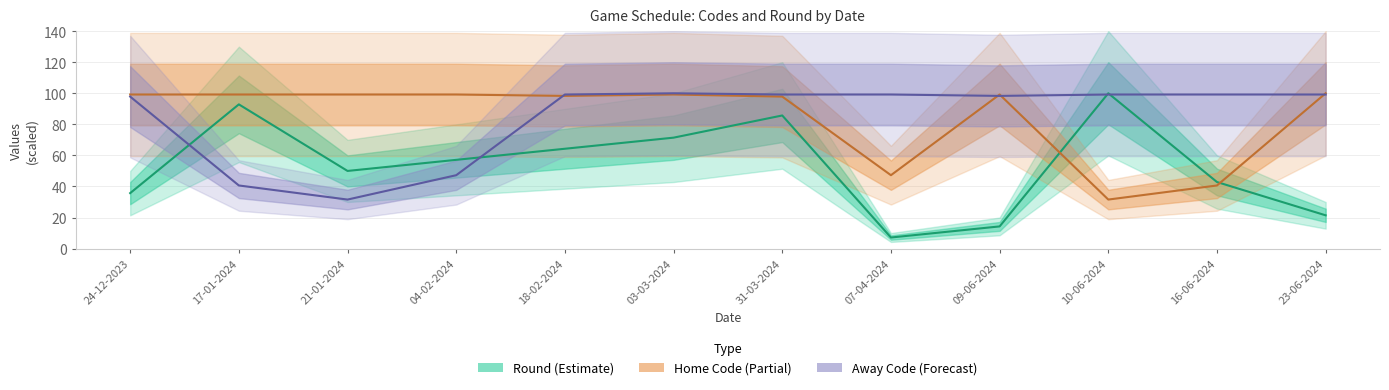

What is the difference between the maximum and minimum values in the Away Team Code series?

68.4